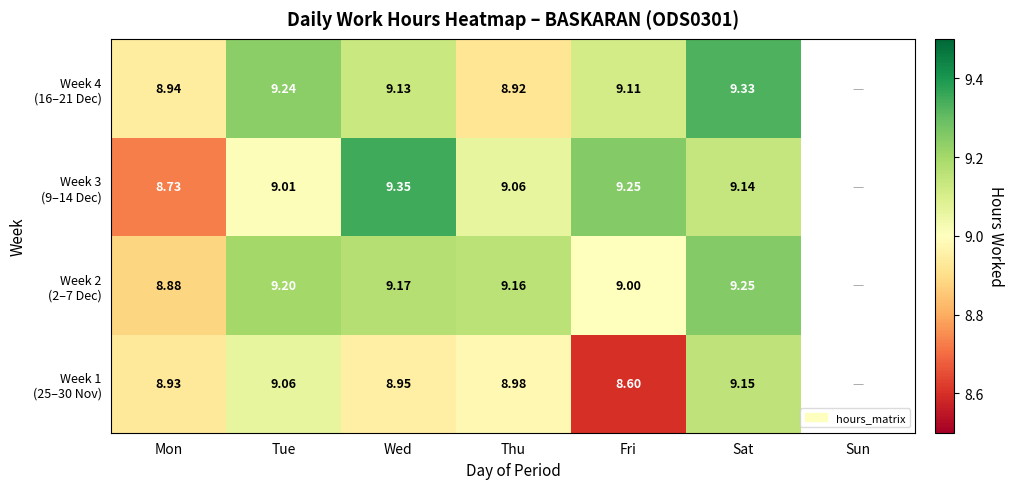

How many positive values does the Week 4 (16–21 Dec) series have?

6